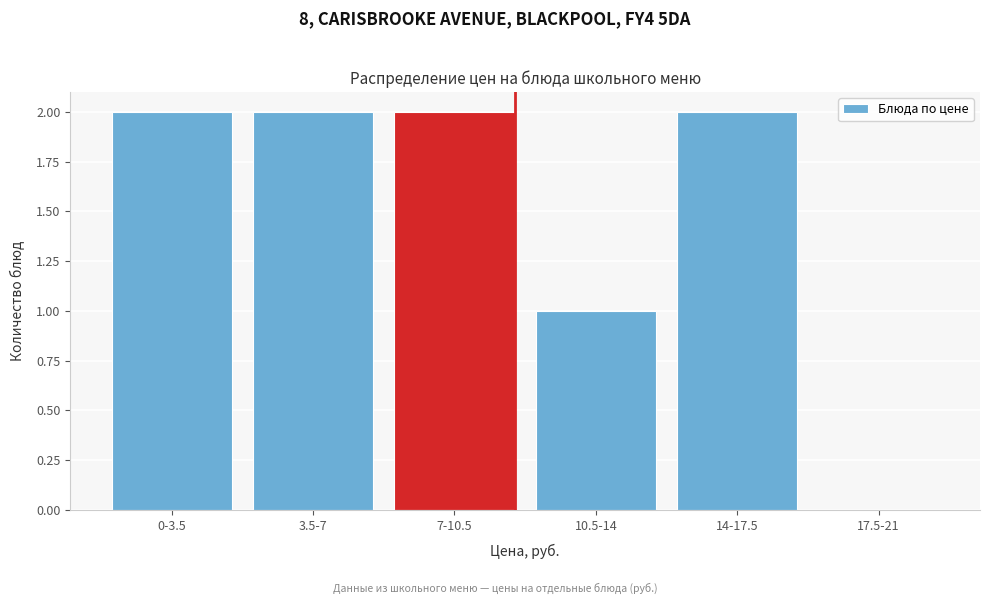

Reading right to left, what are all the values shown in this chart?

17.5-21=0	14-17.5=2	10.5-14=1	7-10.5=2	3.5-7=2	0-3.5=2